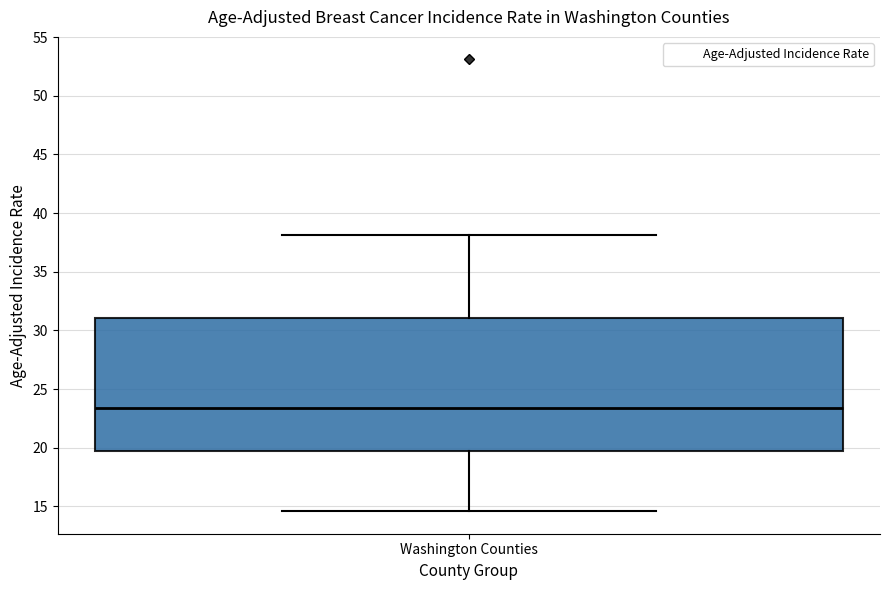

Where is the lower edge of the box for Washington Counties on the y-axis? The values are not printed on the chart, so give them approximately, as read against the axis.

19.5